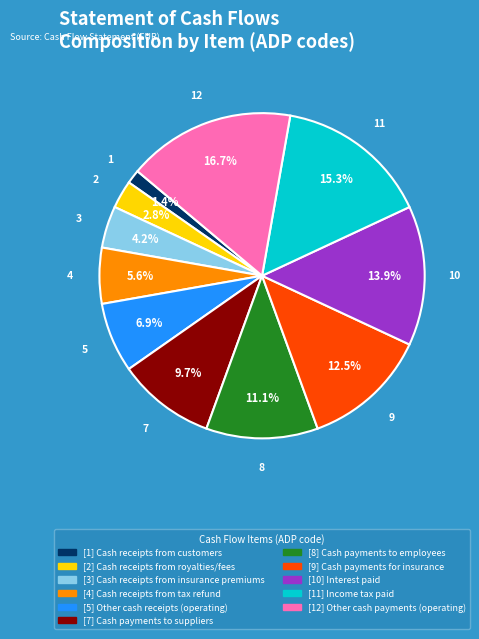

Does any single category account for the majority?

No